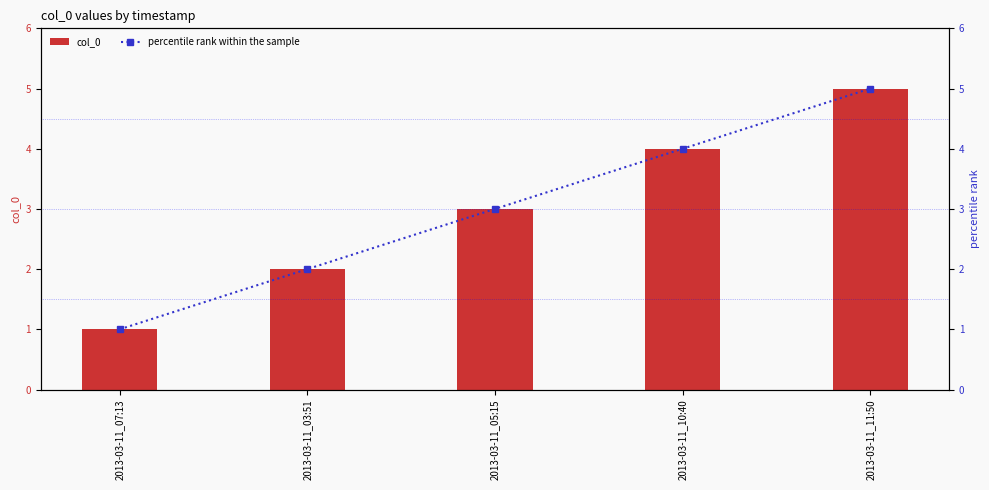

What is the label of the 4th bar from the right?

2013-03-11_03:51